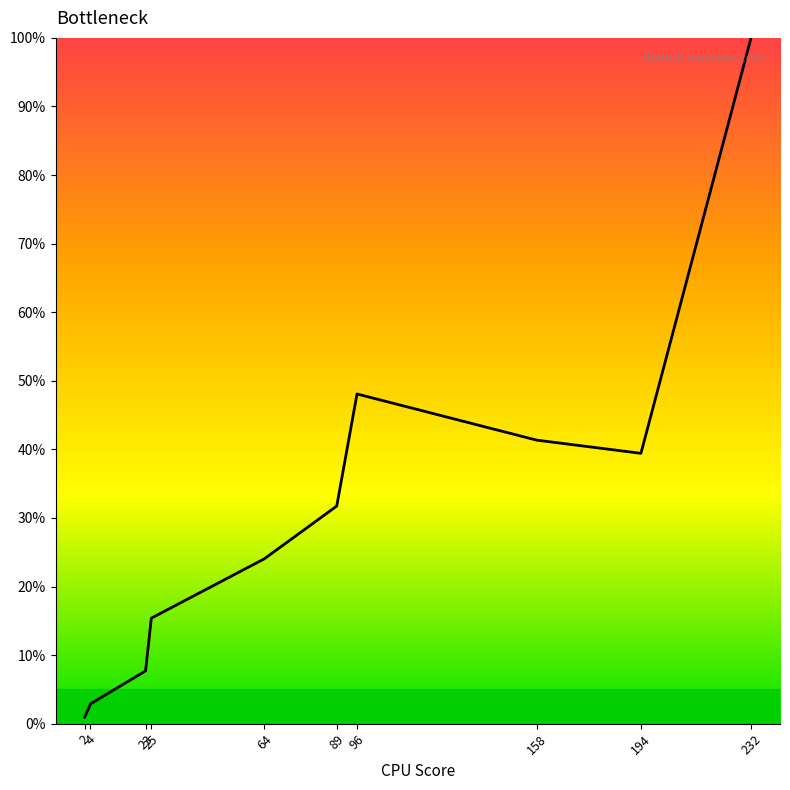

Count the number of data series in this chart.

1